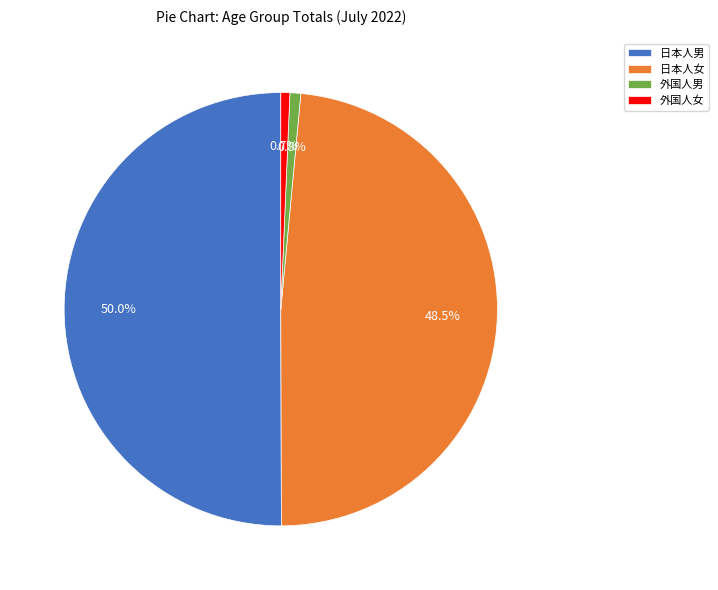

Between 日本人男 and 日本人女, which is larger?

日本人男